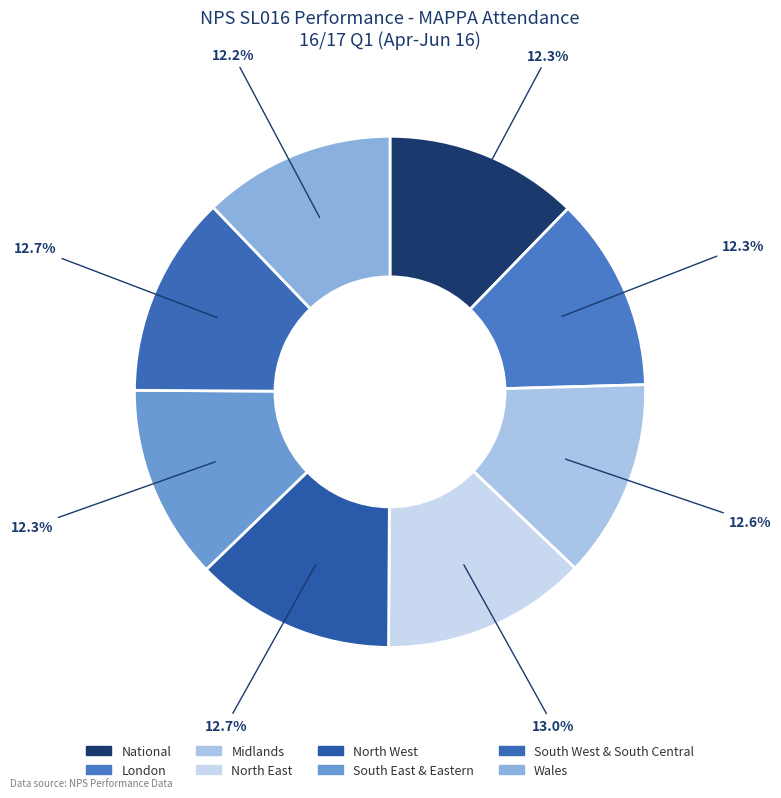

Rank the categories by value from highest to lowest.

NPS North East Division, NPS South West & South Central Division, NPS North West Division, NPS Midlands Division, NPS South East & Eastern Division, NPS London Division, National (all NPS), NPS Wales Division